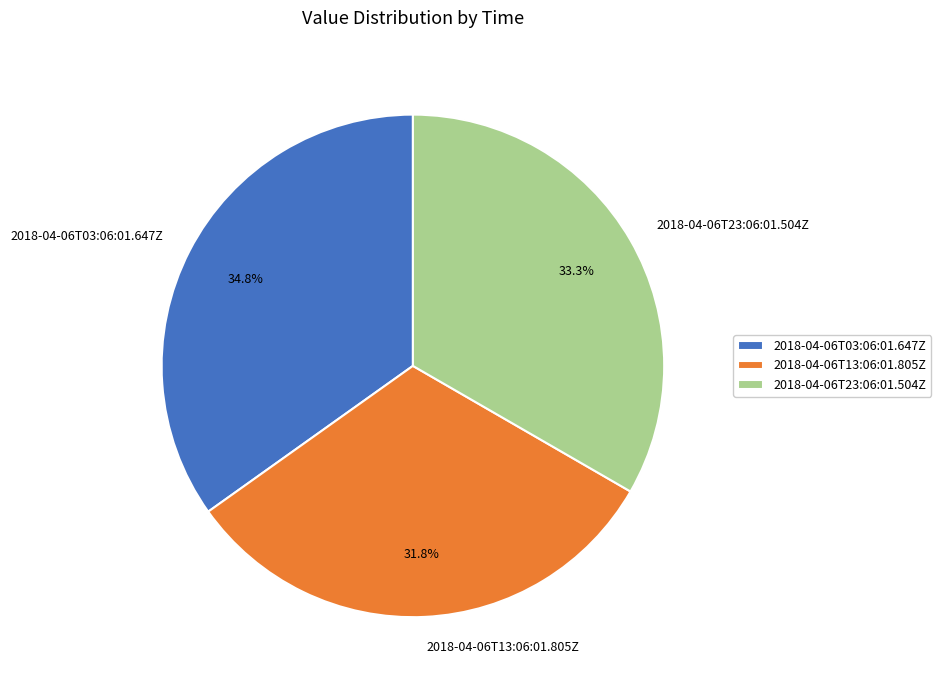

Is it true that 2018-04-06T23:06:01.504Z is 33% of the pie?

True